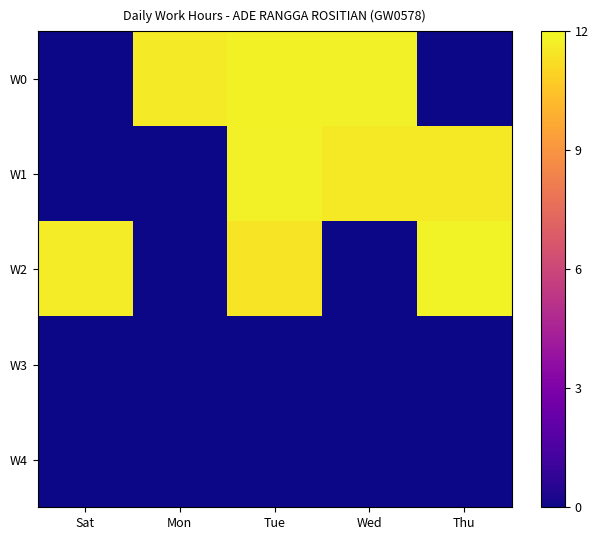

Which series has the largest range (max minus min)?

W2